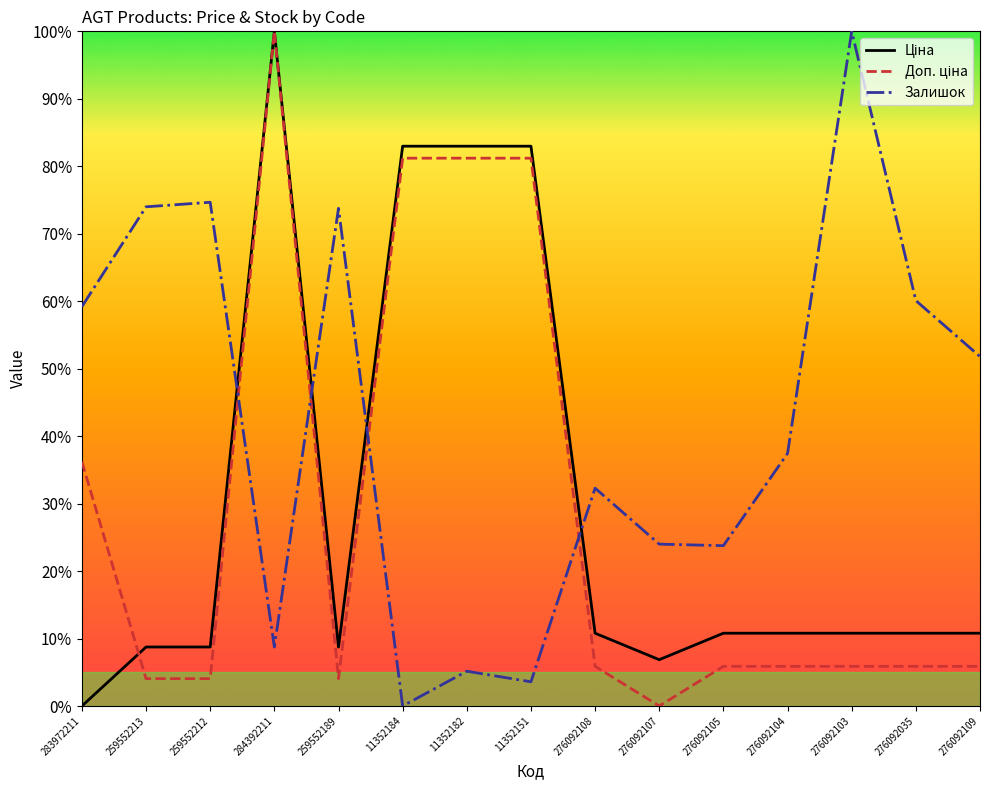

Is it true that Доп. ціна equals 0.8 at 11352184?

True